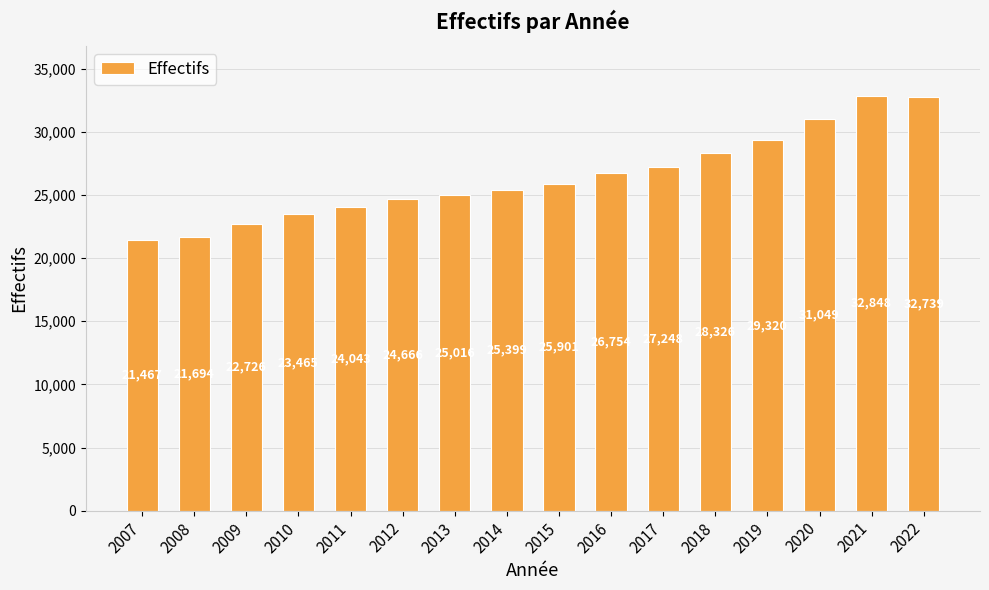

How many bars are there in total?

16